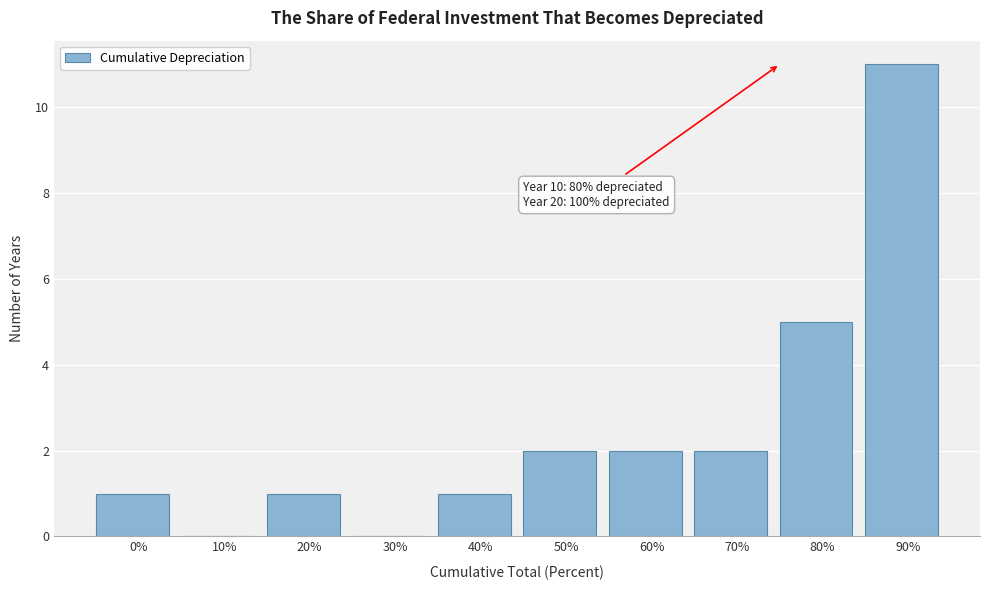

Reading left to right, list all the values displayed in this chart.

0%=1	10%=0	20%=1	30%=0	40%=1	50%=2	60%=2	70%=2	80%=5	90%=11